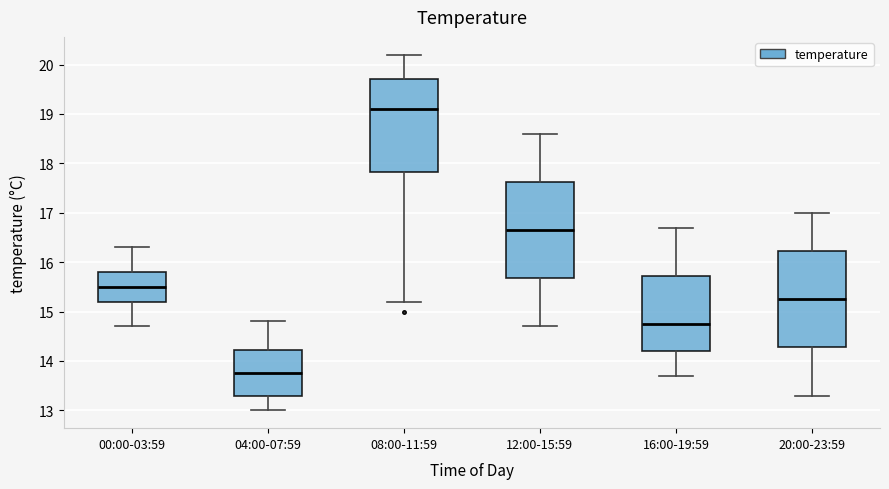

Reading left to right, transcribe this box plot: for each box, give where its median line is, the range the box spans, and where its two whiskers end, as read against the y-axis. The values are not printed on the chart, so give them approximately, as read against the axis.

00:00-03:59: median 15.5, box 15.2 to 15.8, whiskers 14.7 to 16.3
04:00-07:59: median 13.8, box 13.3 to 14.2, whiskers 13.0 to 14.8
08:00-11:59: median 19.1, box 17.8 to 19.7, whiskers 15.2 to 20.2
12:00-15:59: median 16.7, box 15.7 to 17.6, whiskers 14.7 to 18.6
16:00-19:59: median 14.8, box 14.2 to 15.7, whiskers 13.7 to 16.7
20:00-23:59: median 15.3, box 14.3 to 16.2, whiskers 13.3 to 17.0